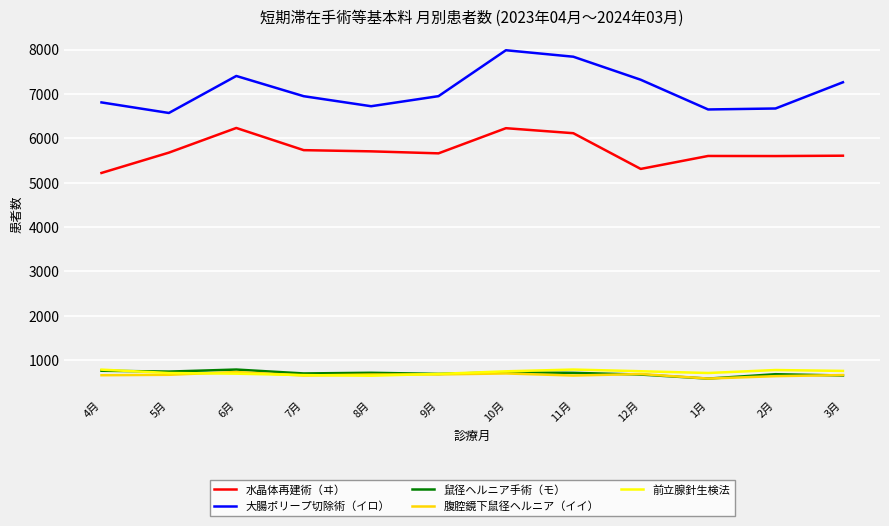

True or false: 水晶体再建術（ヰ） and 前立腺針生検法 cross at least once.

False